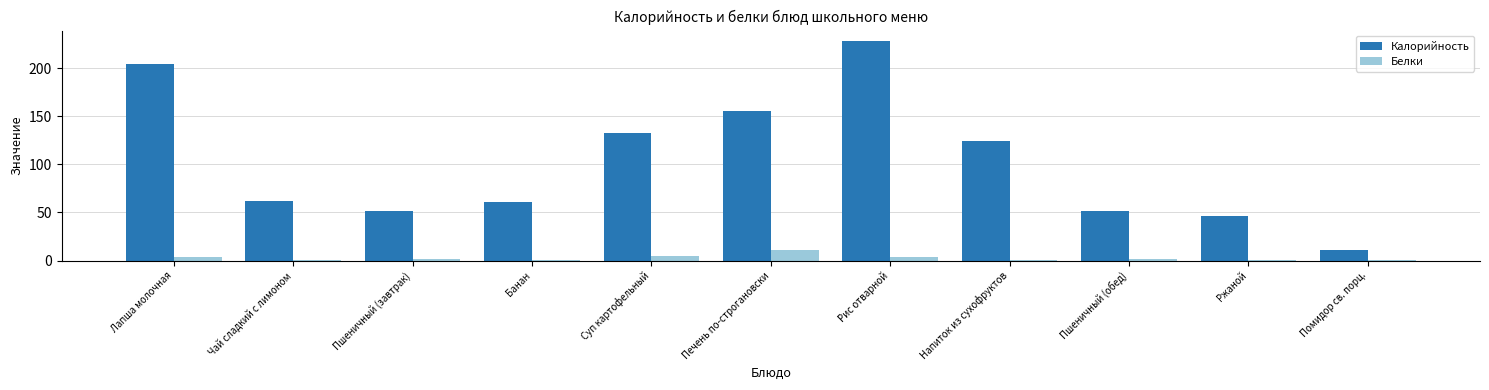

The Калорийность series shows 20.8 at Чай сладкий с лимоном. True or false?

False